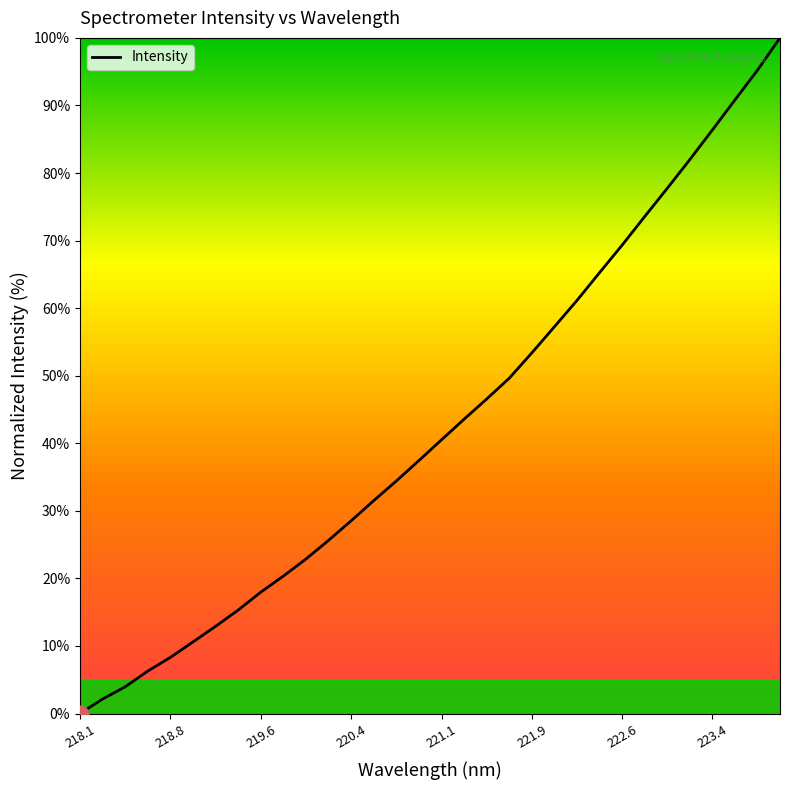

What is the greatest value displayed?

100.0